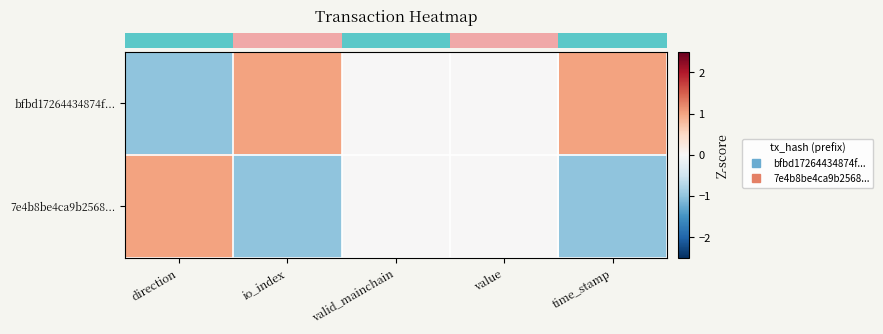

What is the greatest value displayed?

1